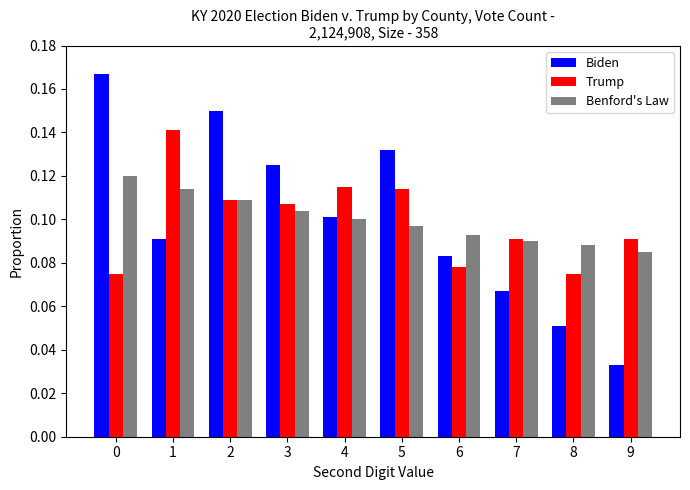

How many Benford's Law values are between 0 and 1?

10